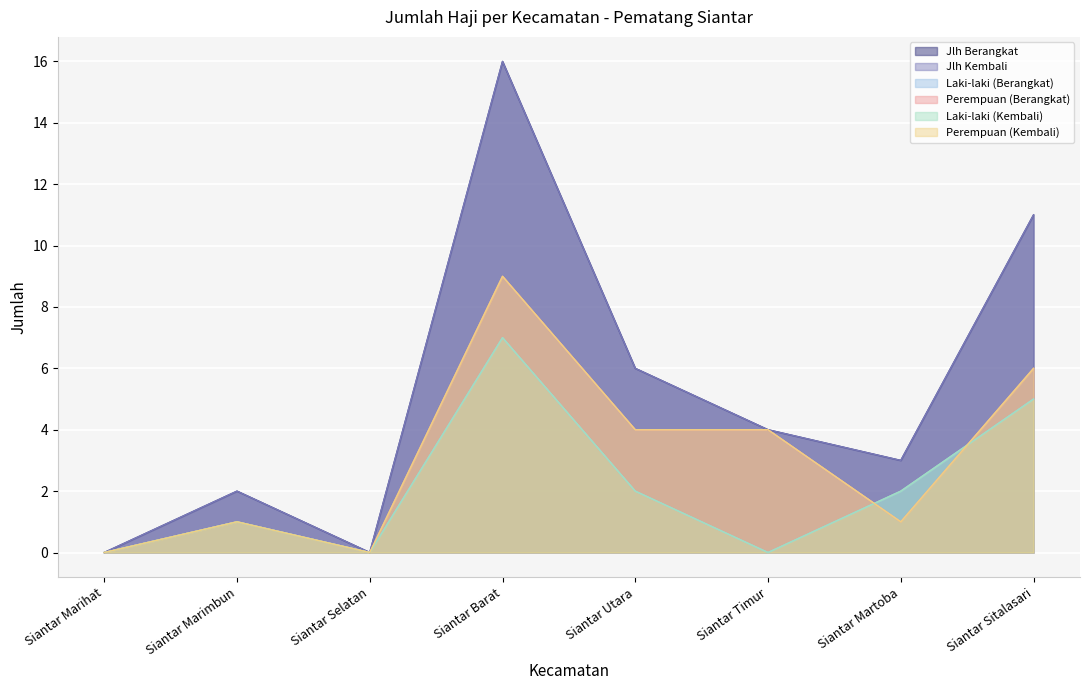

At how many categories does at least one series exceed 10?

2